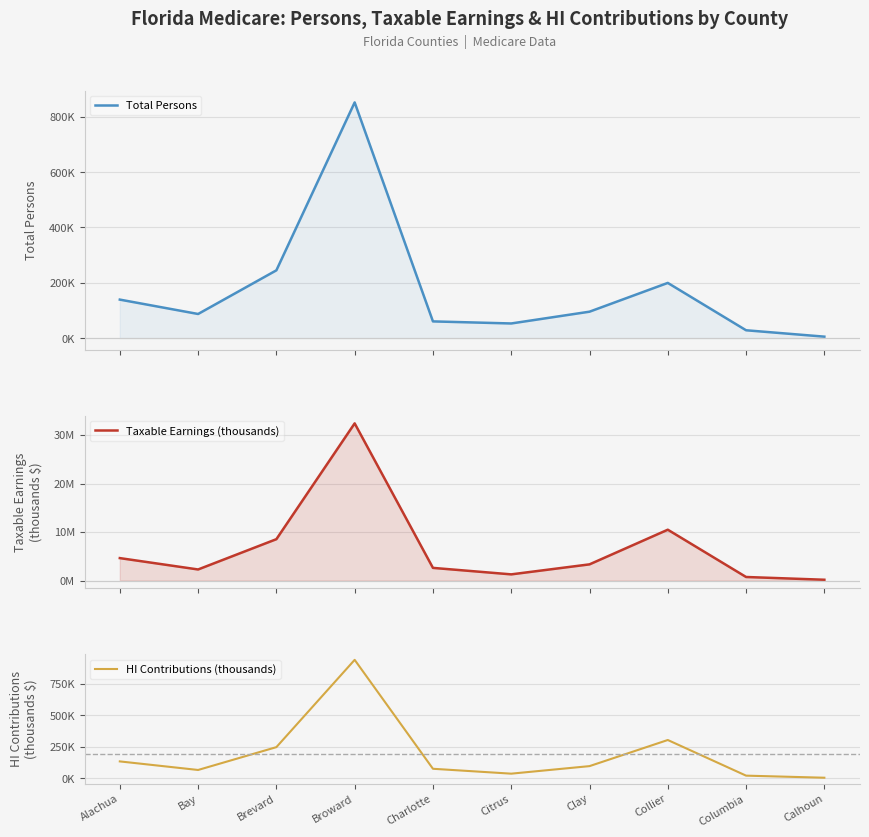

What is the spread (max minus min) of values at Broward?

31568277